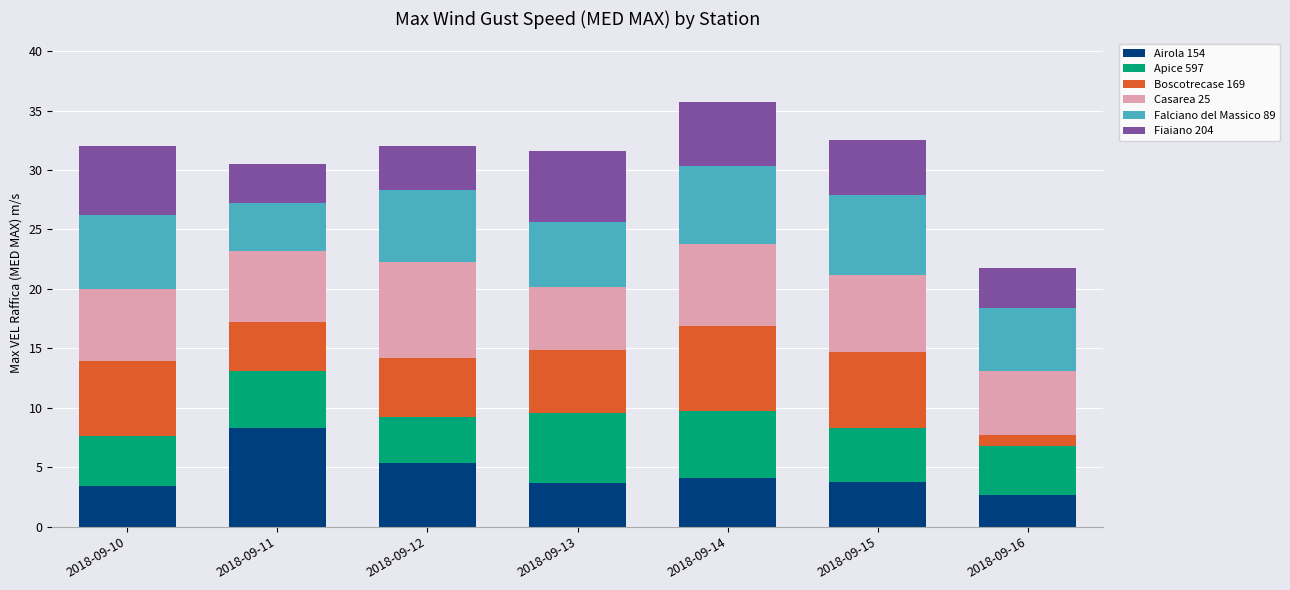

What is the total value across all series at 2018-09-15?

32.5